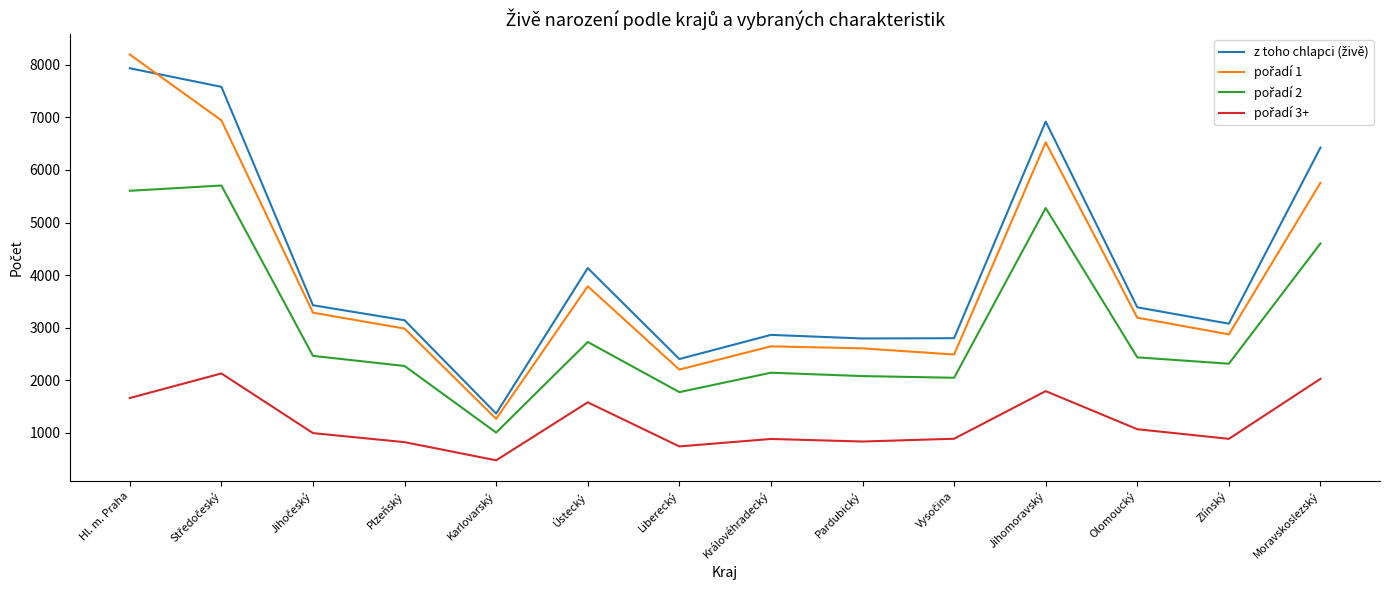

At which category is the sum across all series the highest?

Hl. m. Praha